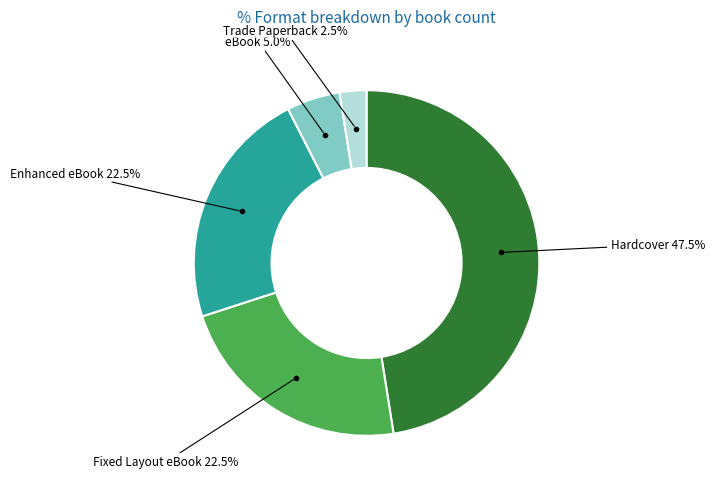

Does any single category account for the majority?

No